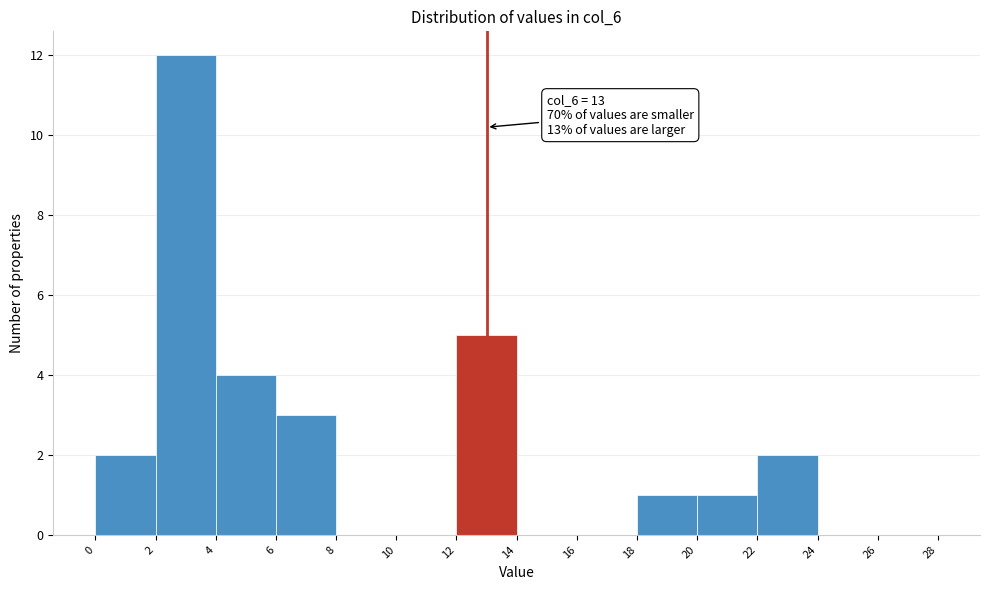

Which range on the x-axis has the tallest bar?

2 to 4